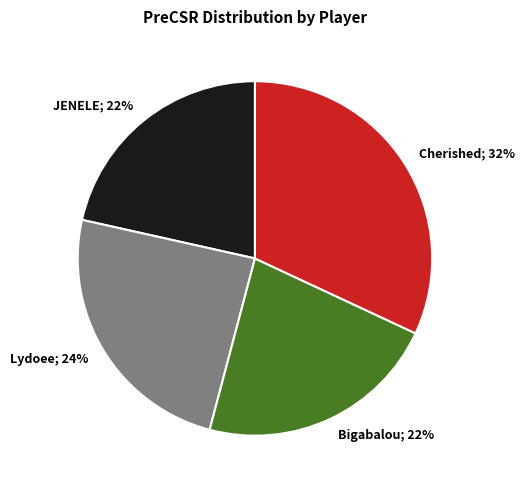

Does any single category account for the majority?

No